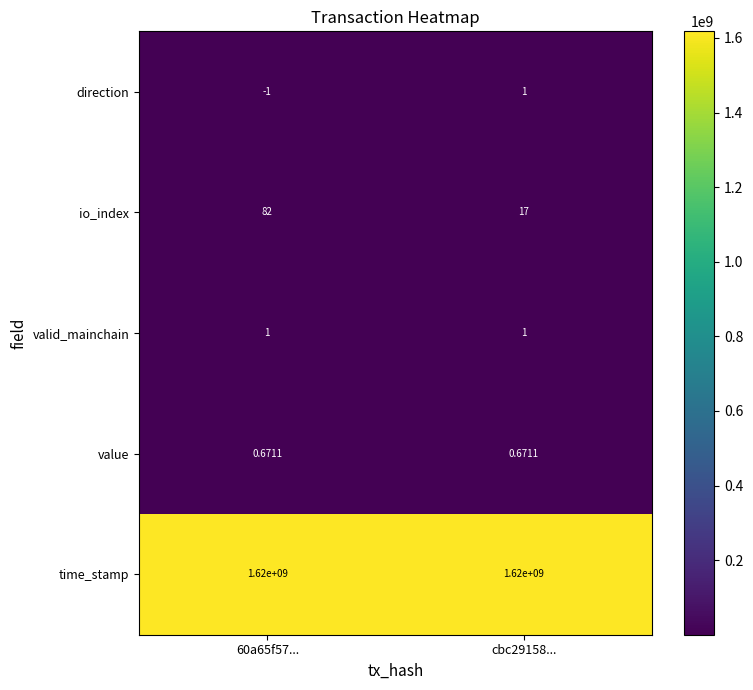

Rank the series at 60a65f57... from lowest to highest value.

direction, value, valid_mainchain, io_index, time_stamp